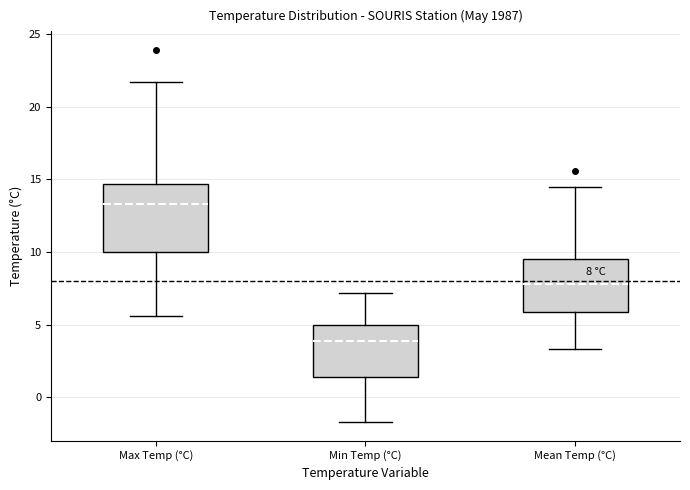

Which box has the highest median line?

Max Temp (°C)